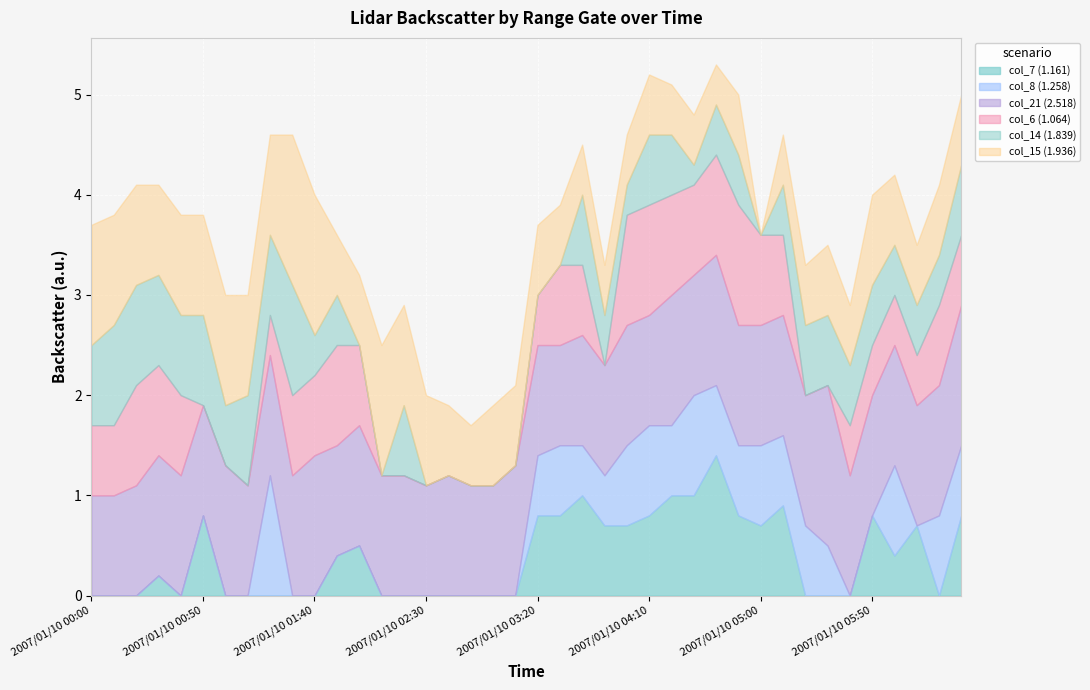

How many lines are shown in the chart?

6